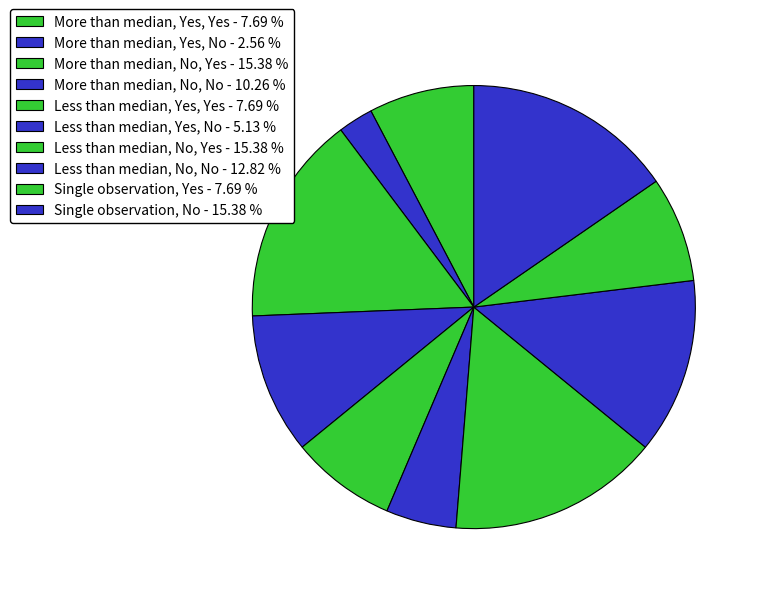

The Single observation, No slice represents 15% of the pie. True or false?

True